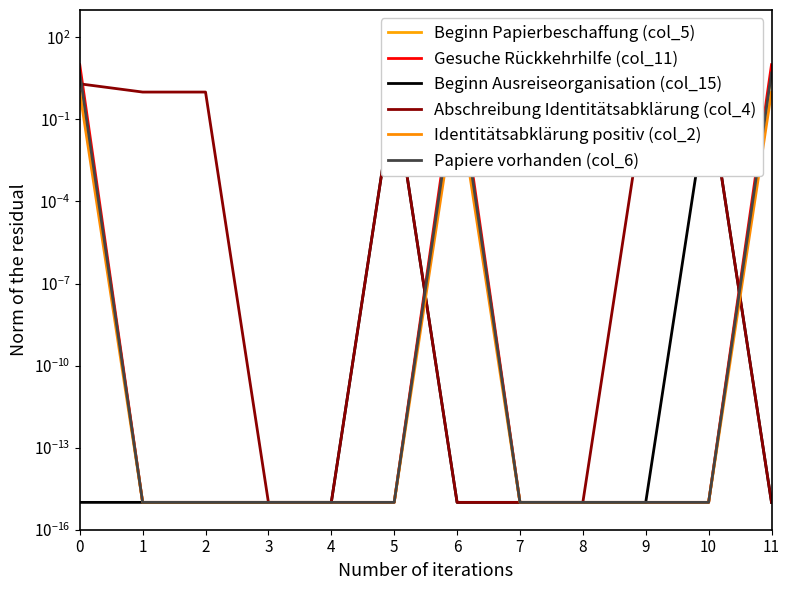

What is the sum of the Papiere vorhanden (col_6) values at 3 and 11?

5.0